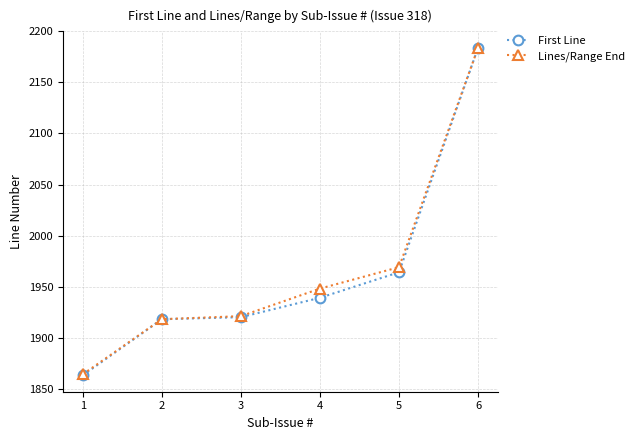

How many lines are shown in the chart?

2